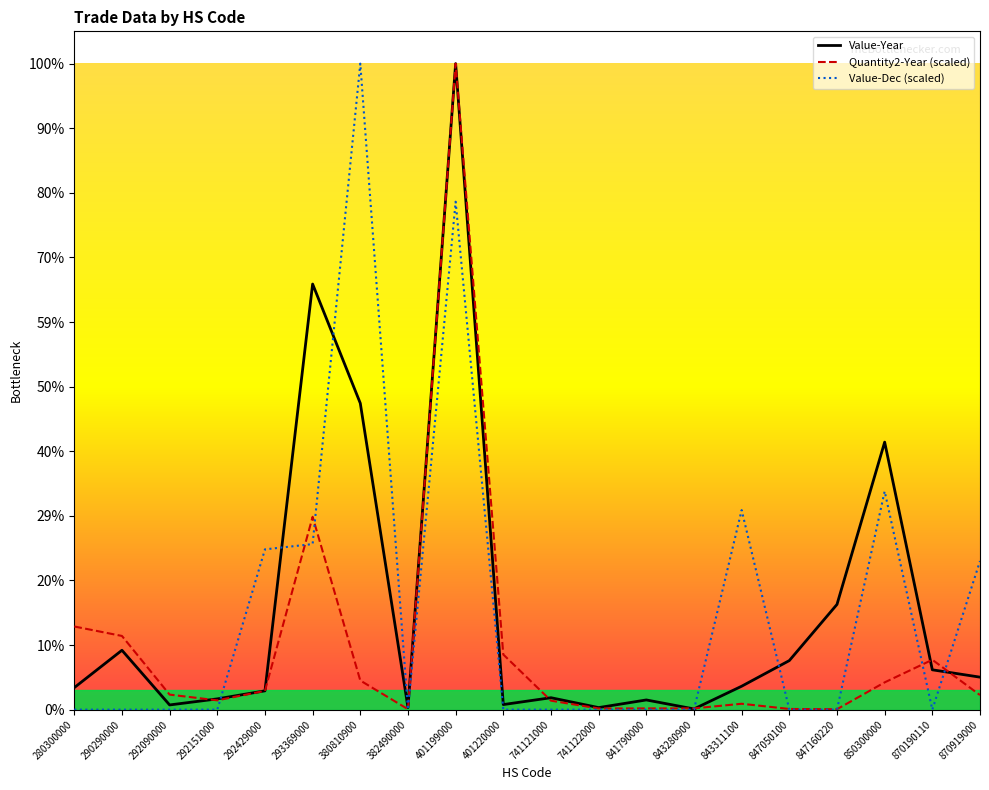

What are all the series names shown in the legend?

Value-Year, Quantity2-Year (scaled), Value-Dec (scaled)